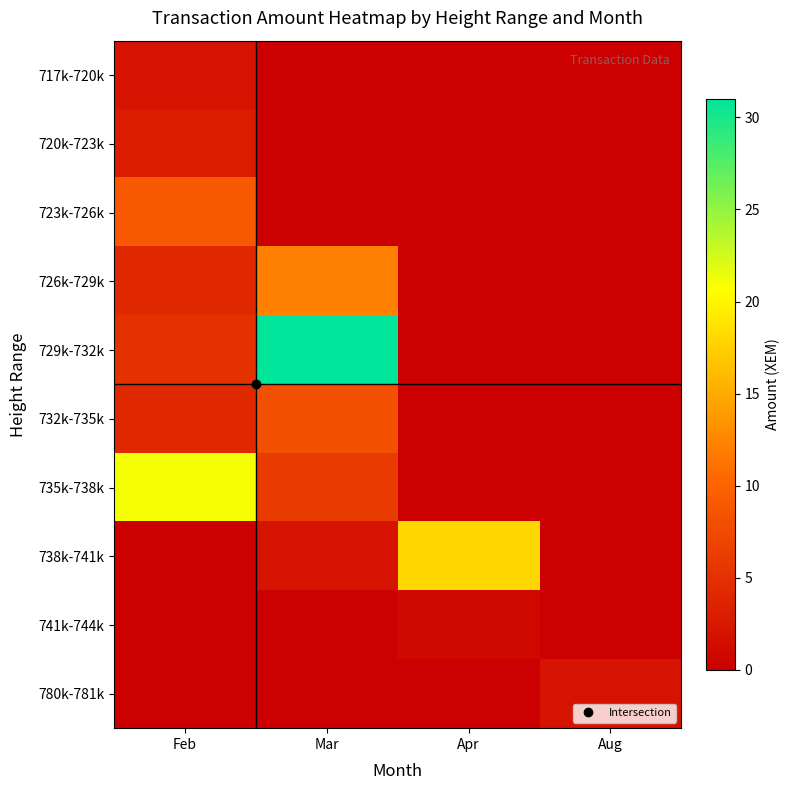

Reading left to right, list all the values displayed in this chart.

717k-720k: Feb=2.0	Mar=0.0	Apr=0.0	Aug=0.0
720k-723k: Feb=3.0	Mar=0.0	Apr=0.0	Aug=0.0
723k-726k: Feb=9.0	Mar=0.0	Apr=0.0	Aug=0.0
726k-729k: Feb=4.0	Mar=12.0	Apr=0.0	Aug=0.0
729k-732k: Feb=5.0	Mar=31.0	Apr=0.0	Aug=0.0
732k-735k: Feb=4.0	Mar=8.0	Apr=0.0	Aug=0.0
735k-738k: Feb=21.0	Mar=6.0	Apr=0.0	Aug=0.0
738k-741k: Feb=0.0	Mar=2.0	Apr=18.0	Aug=0.0
741k-744k: Feb=0.0	Mar=0.0	Apr=1.0	Aug=0.0
780k-781k: Feb=0.0	Mar=0.0	Apr=0.0	Aug=2.0